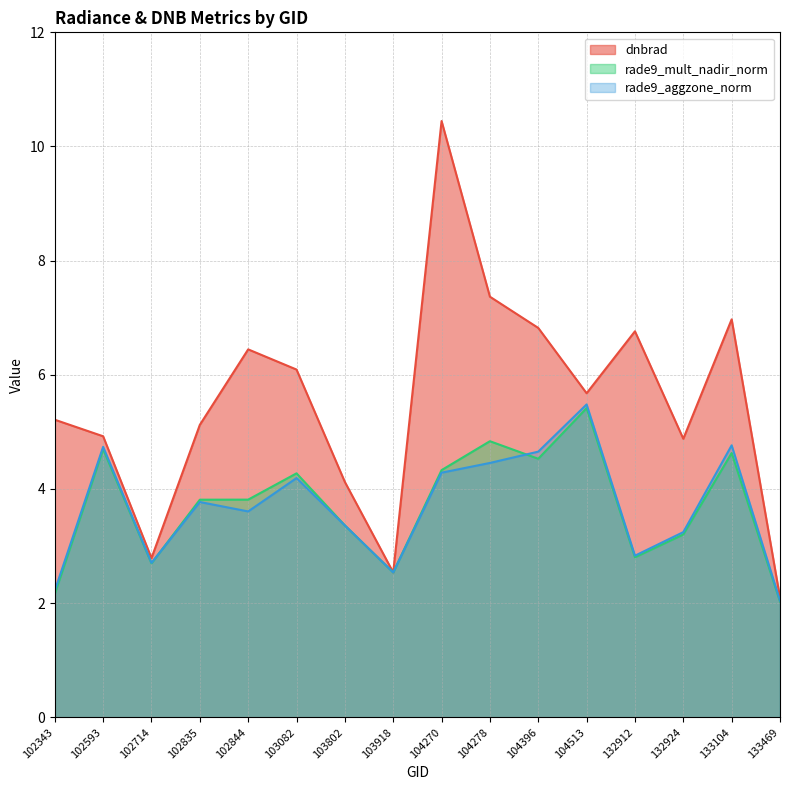

Between 133469 and 103918, which is larger?

103918